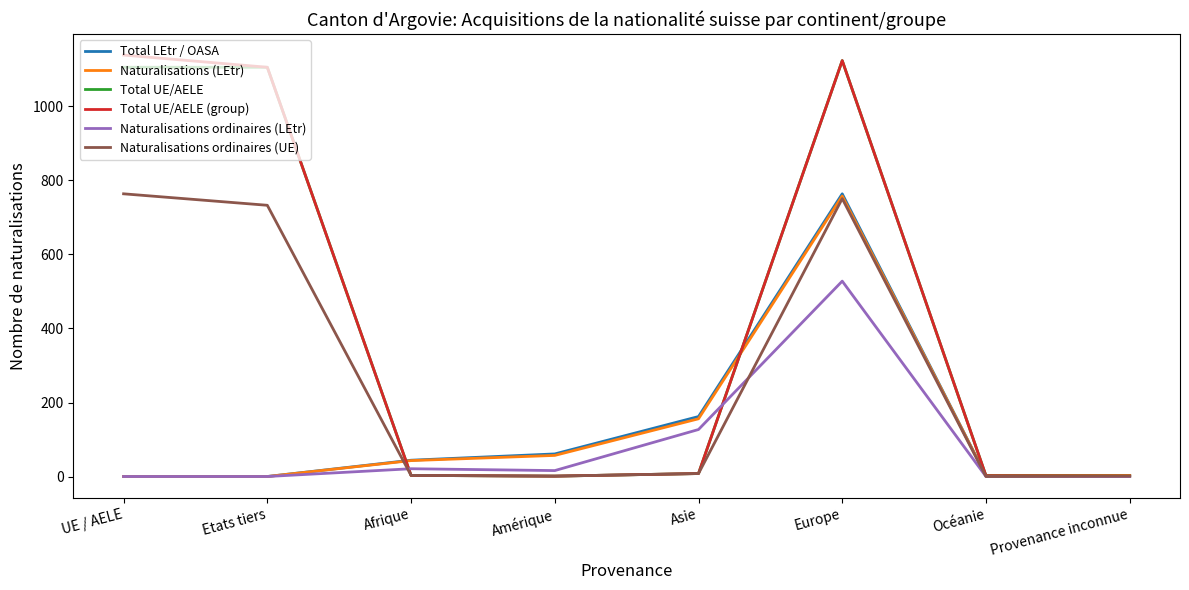

The Naturalisations (LEtr) series shows 156 at Asie. True or false?

True